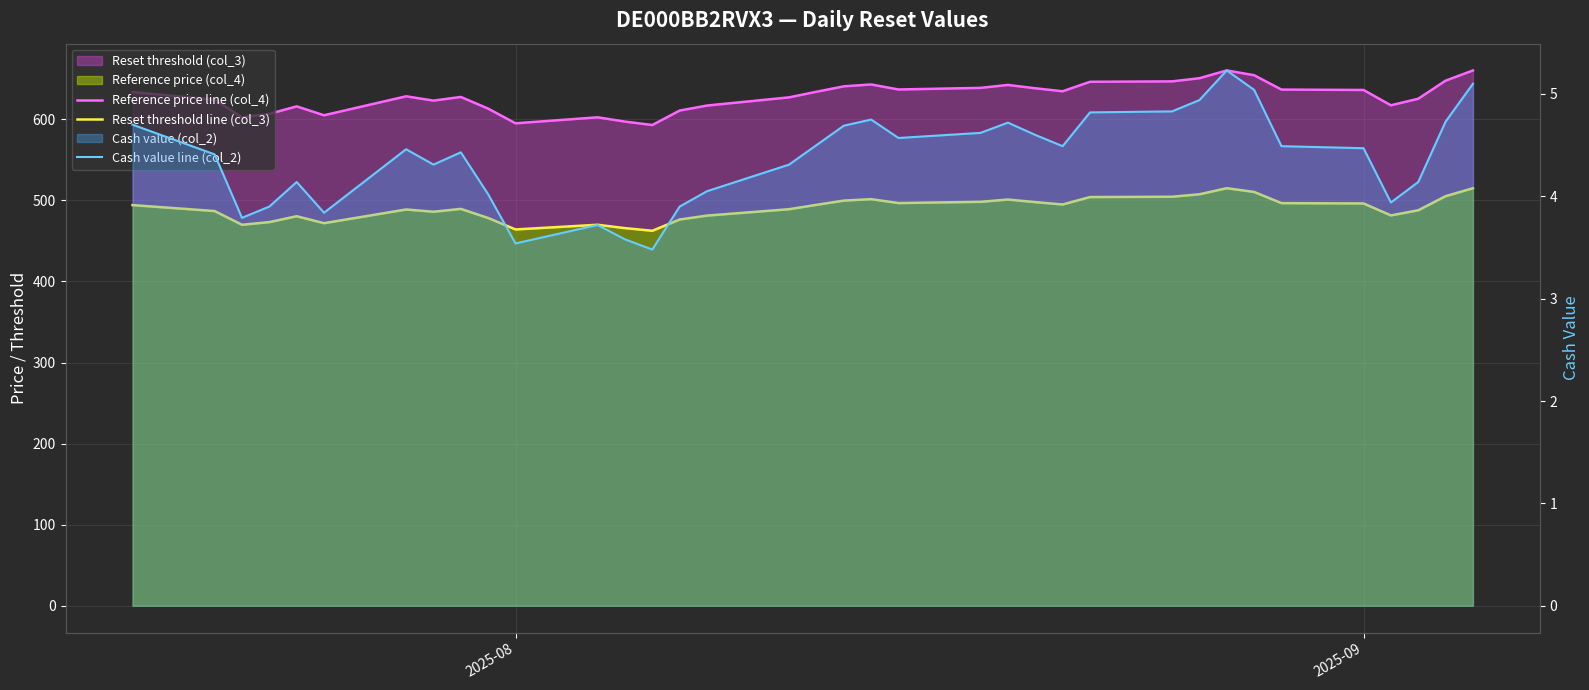

True or false: Reference price line (col_4) and Cash value line (col_2) cross at least once.

False